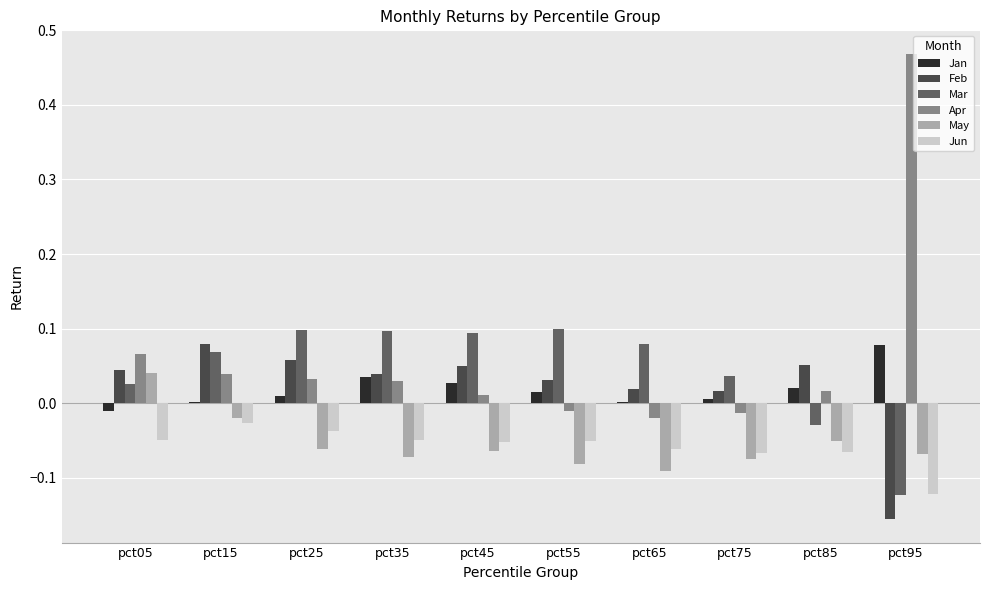

Is the value of May at pct65 greater than the value of Jun at pct55?

No